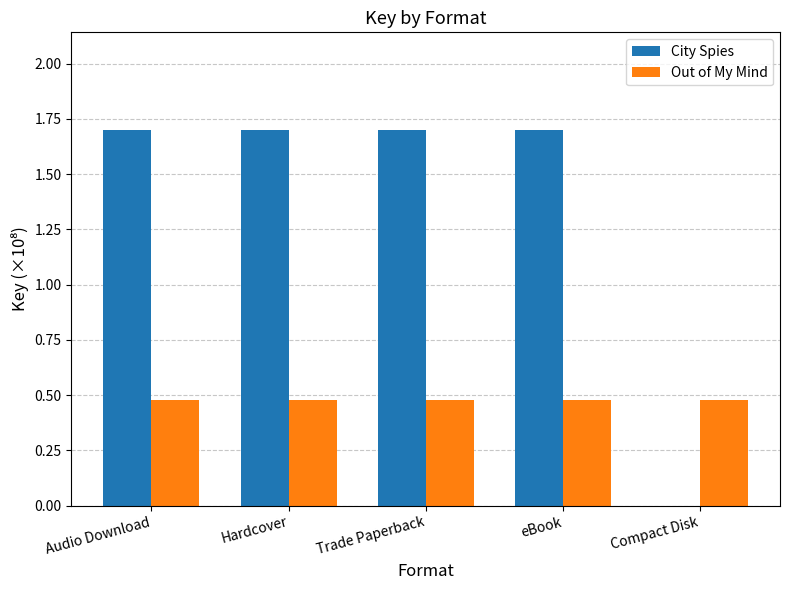

Which series has the largest total across all categories?

City Spies